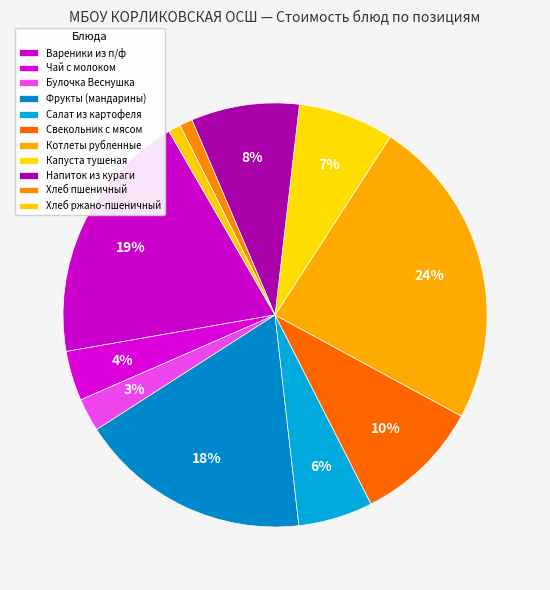

To the nearest percent, what portion does Капуста тушеная represent?

7%